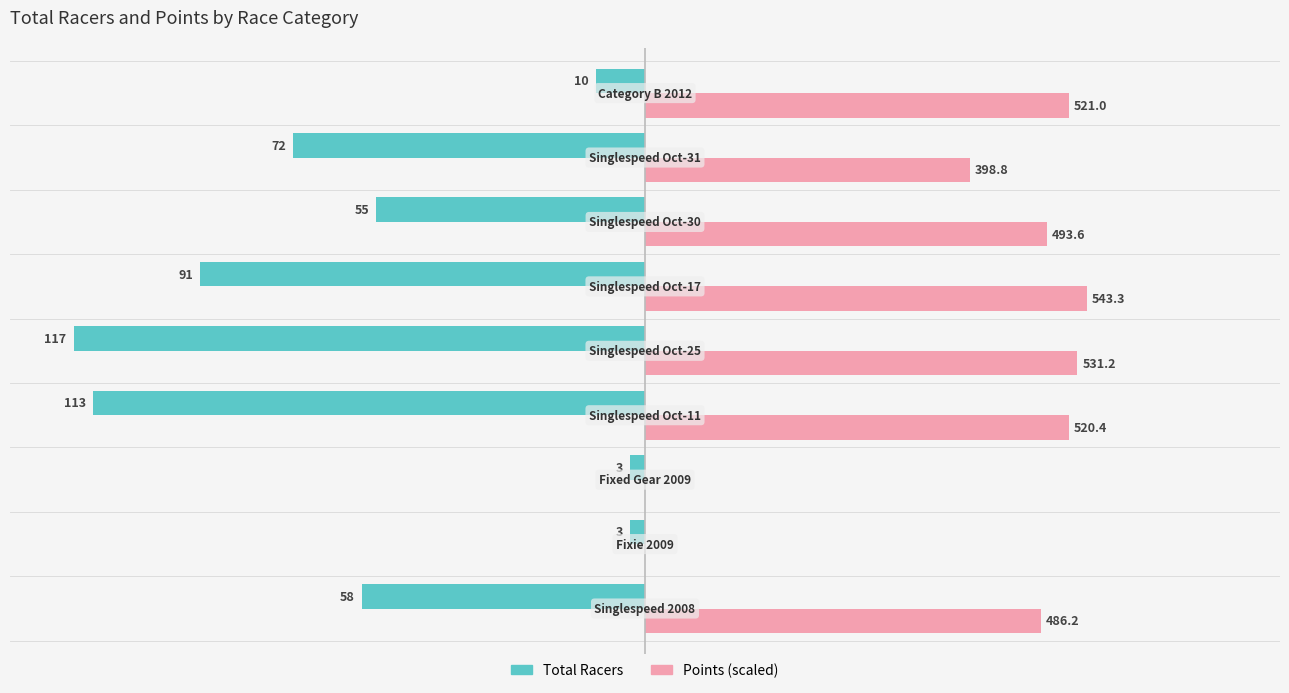

What are all the series names shown in the legend?

Total Racers, Points (scaled)